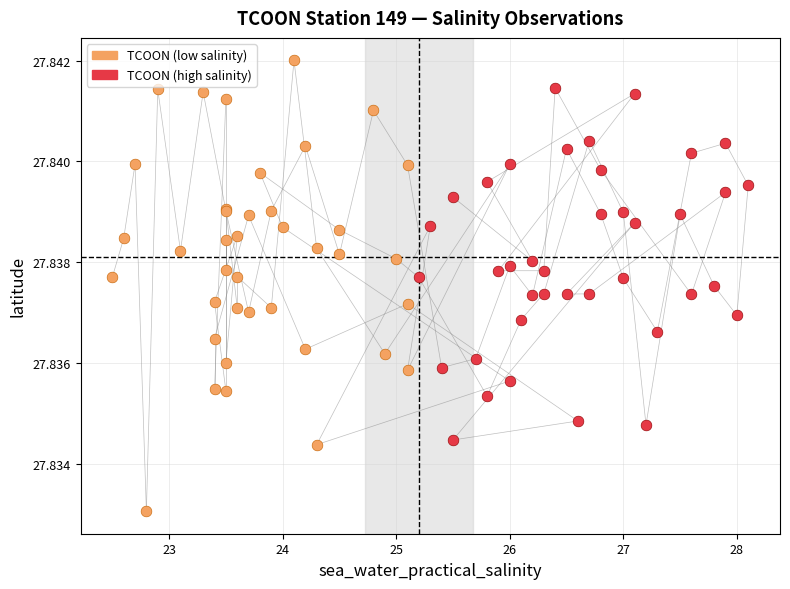

Which series has the widest spread of Y values?

TCOON (low salinity)